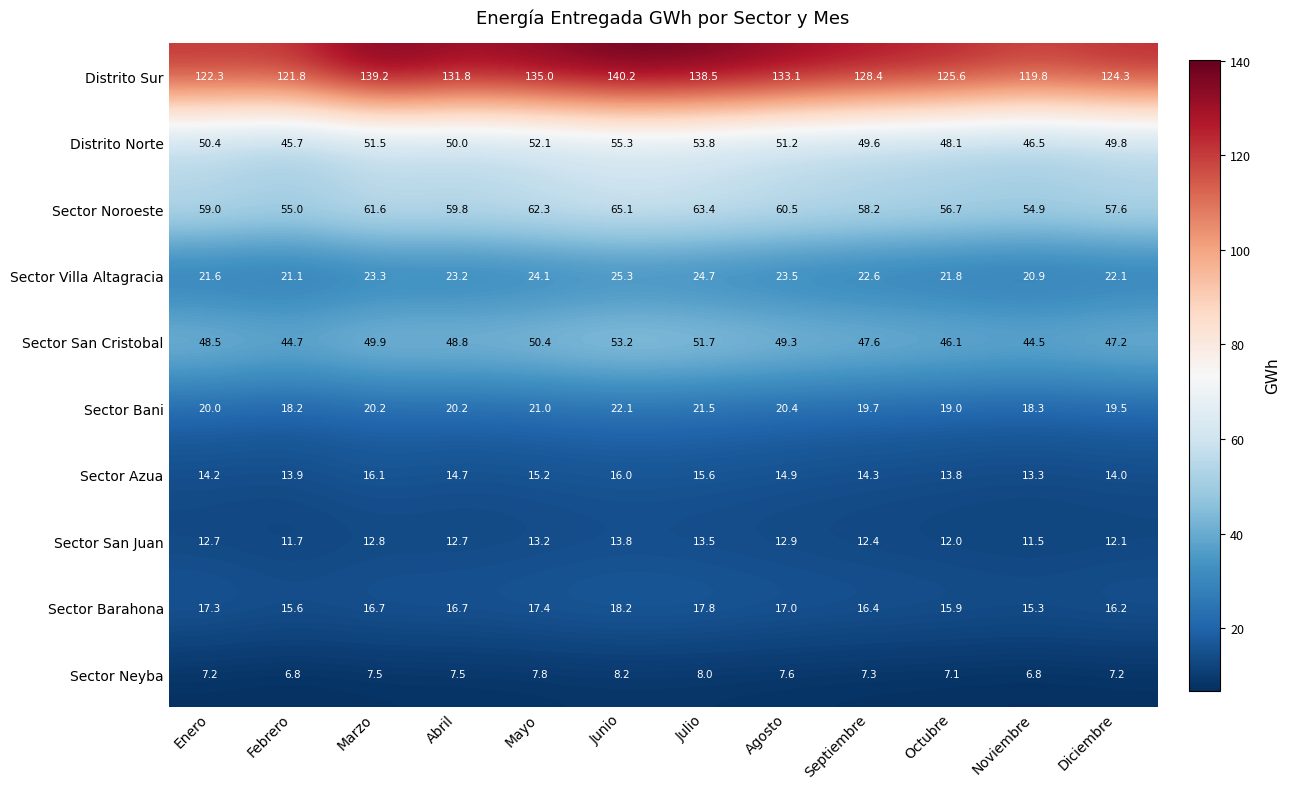

What is the difference between the highest and lowest values at Agosto?

125.5